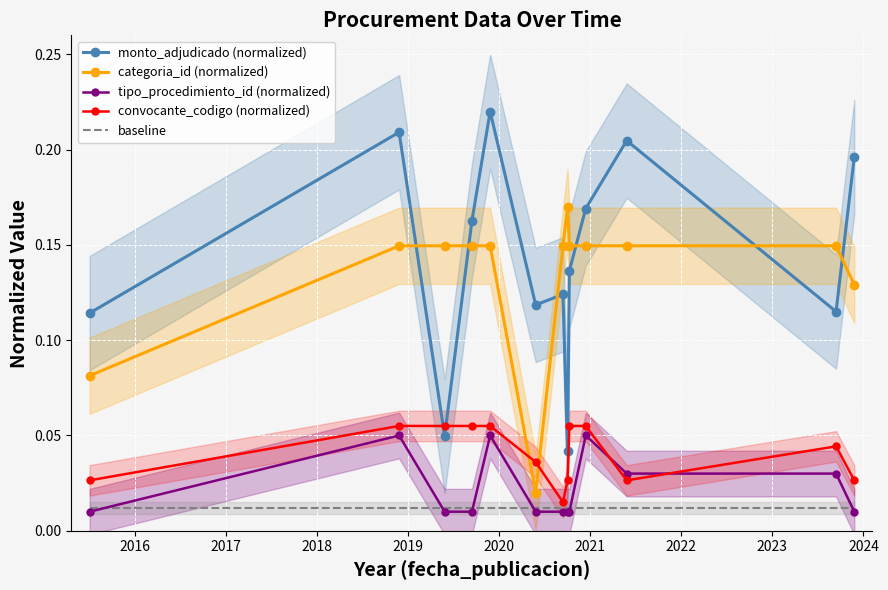

True or false: baseline and monto_adjudicado (normalized) cross at least once.

False